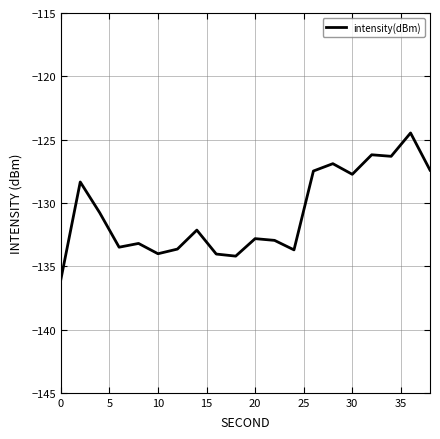

Does the chart have visible grid lines?

Yes